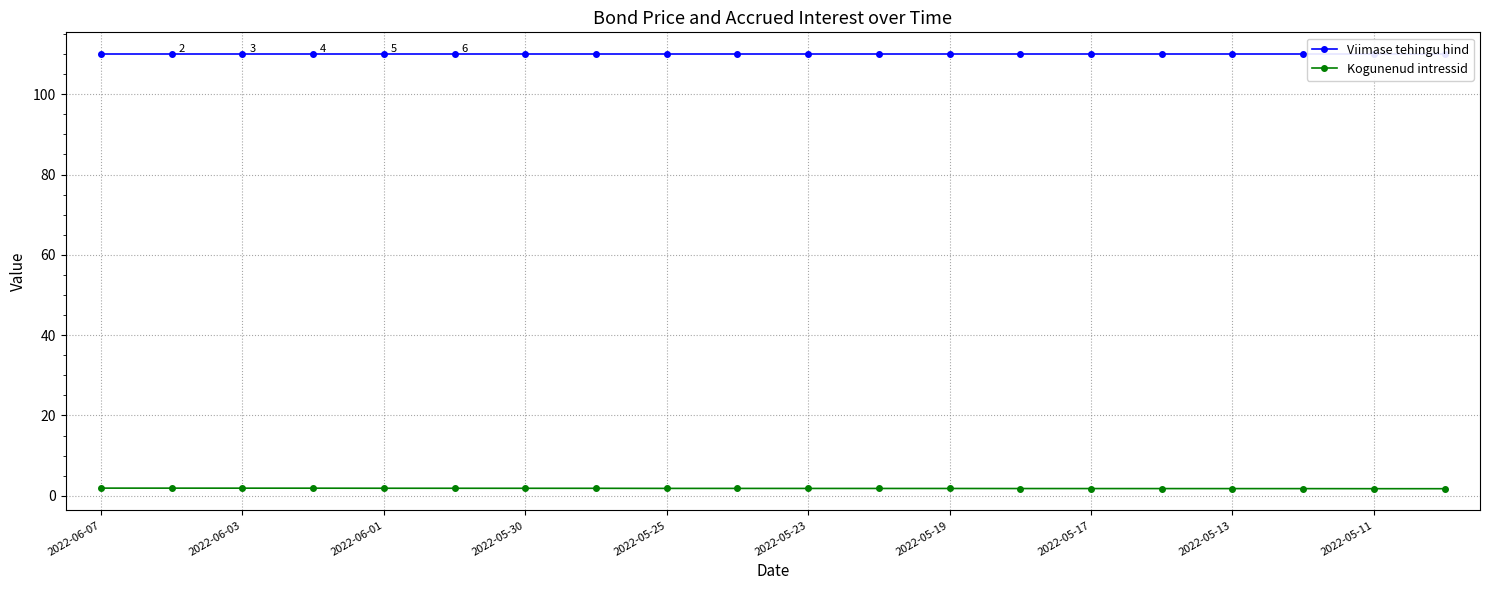

What is the value of the Viimase tehingu hind point at the 14th from the left?

110.0